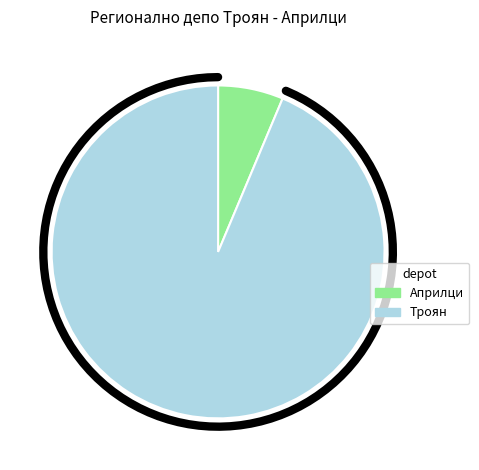

What is the change in value from Априлци to Троян?

+341372.2